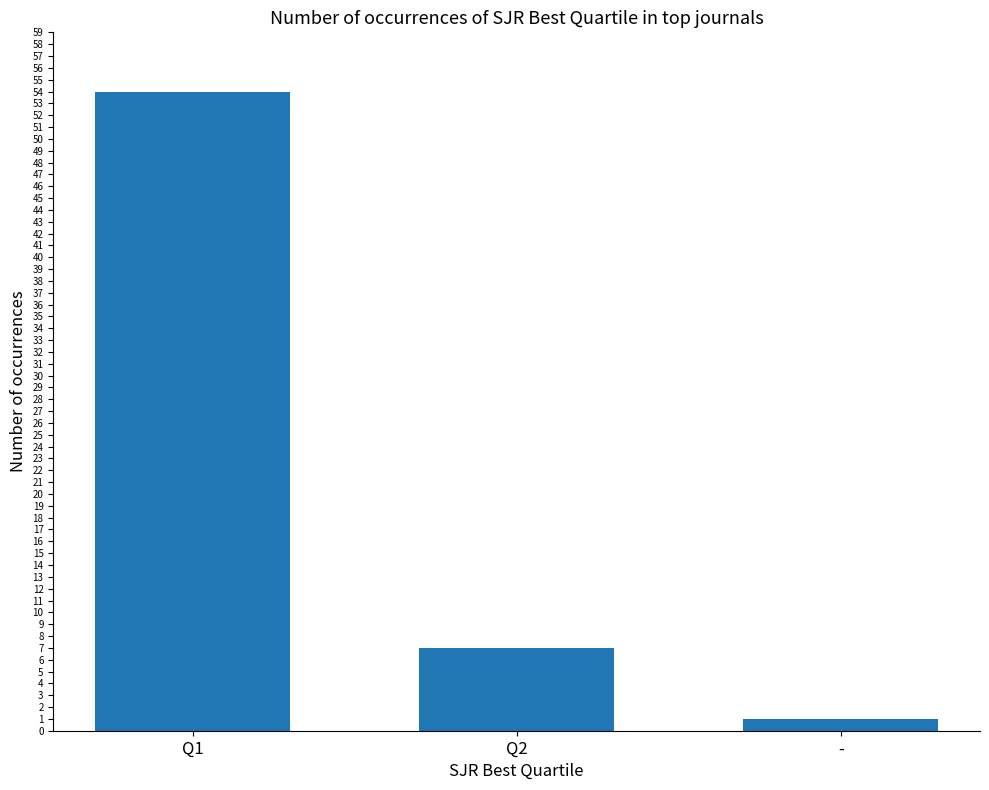

Does the chart contain any negative values?

No